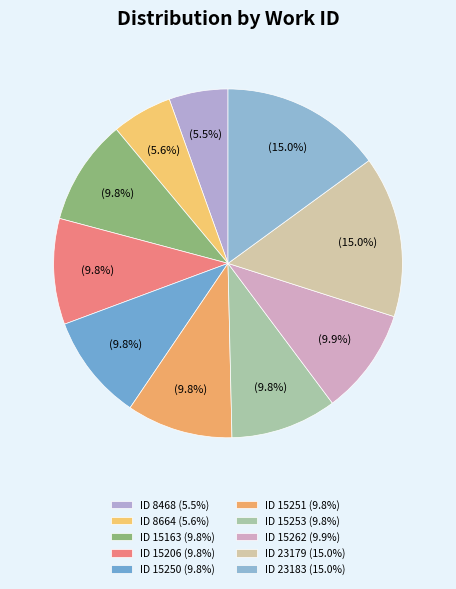

Is there a majority slice in this chart?

No